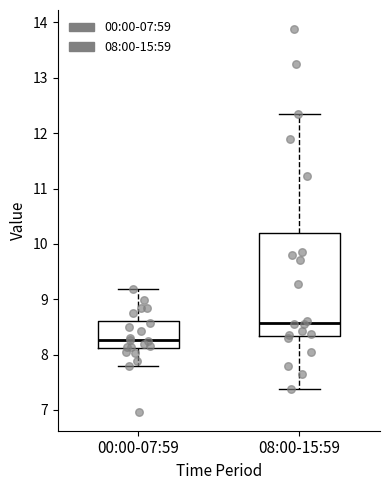

Which box has the highest median line?

08:00-15:59